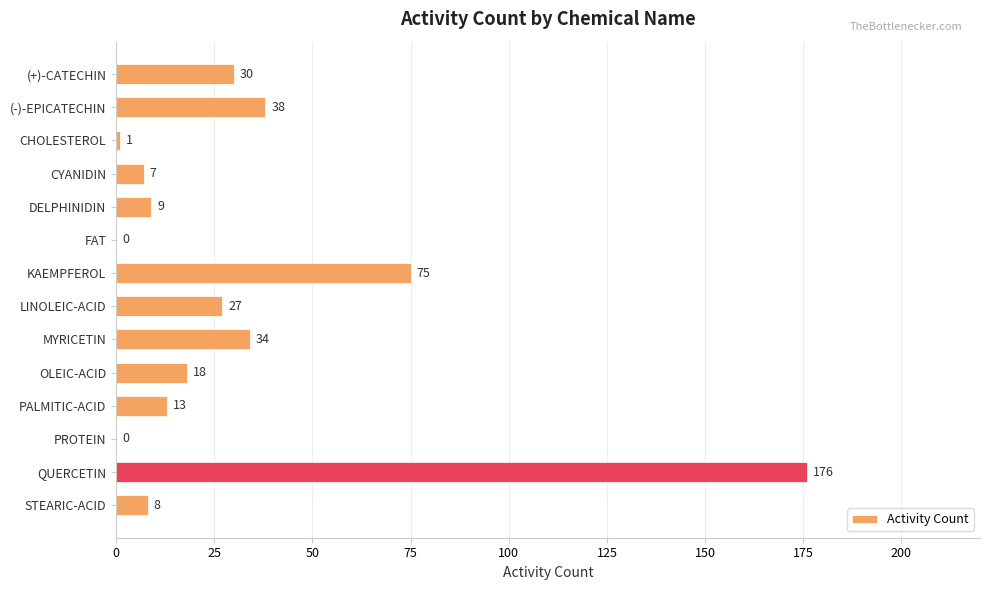

Are the bars grouped side by side (vs. stacked)?

No